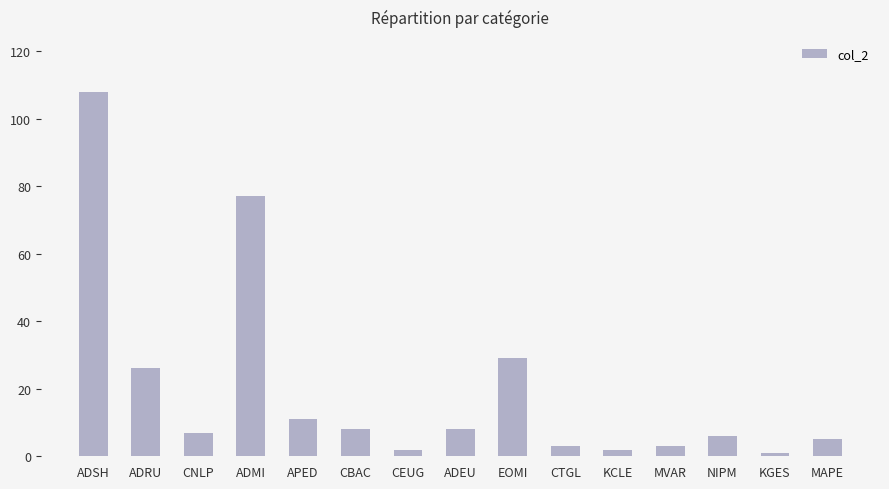

What is the label of the 2nd bar from the left?

ADRU